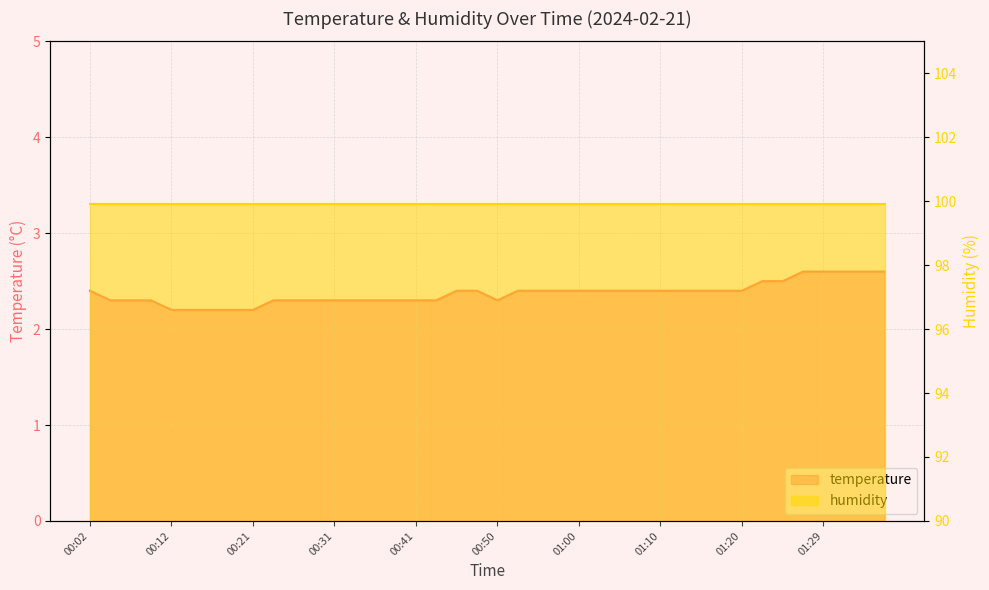

True or false: the data has more than 2 interior local peaks.

False